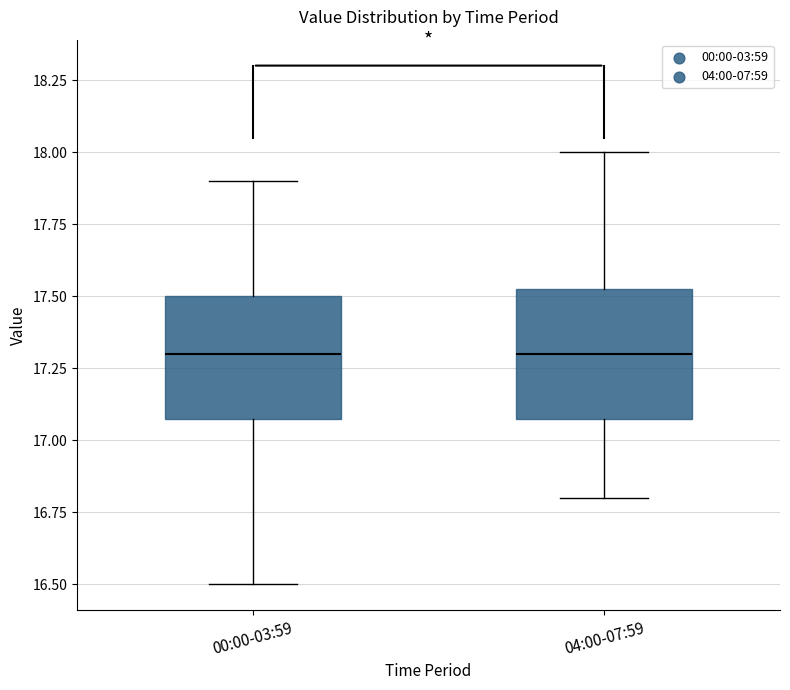

Reading left to right, read every box against the y-axis: the position of its median line, the range the box covers, and the ends of its whiskers. The values are not printed on the chart, so give them approximately, as read against the axis.

00:00-03:59: median 17.30, box 17.10 to 17.50, whiskers 16.50 to 17.90
04:00-07:59: median 17.30, box 17.10 to 17.55, whiskers 16.80 to 18.00